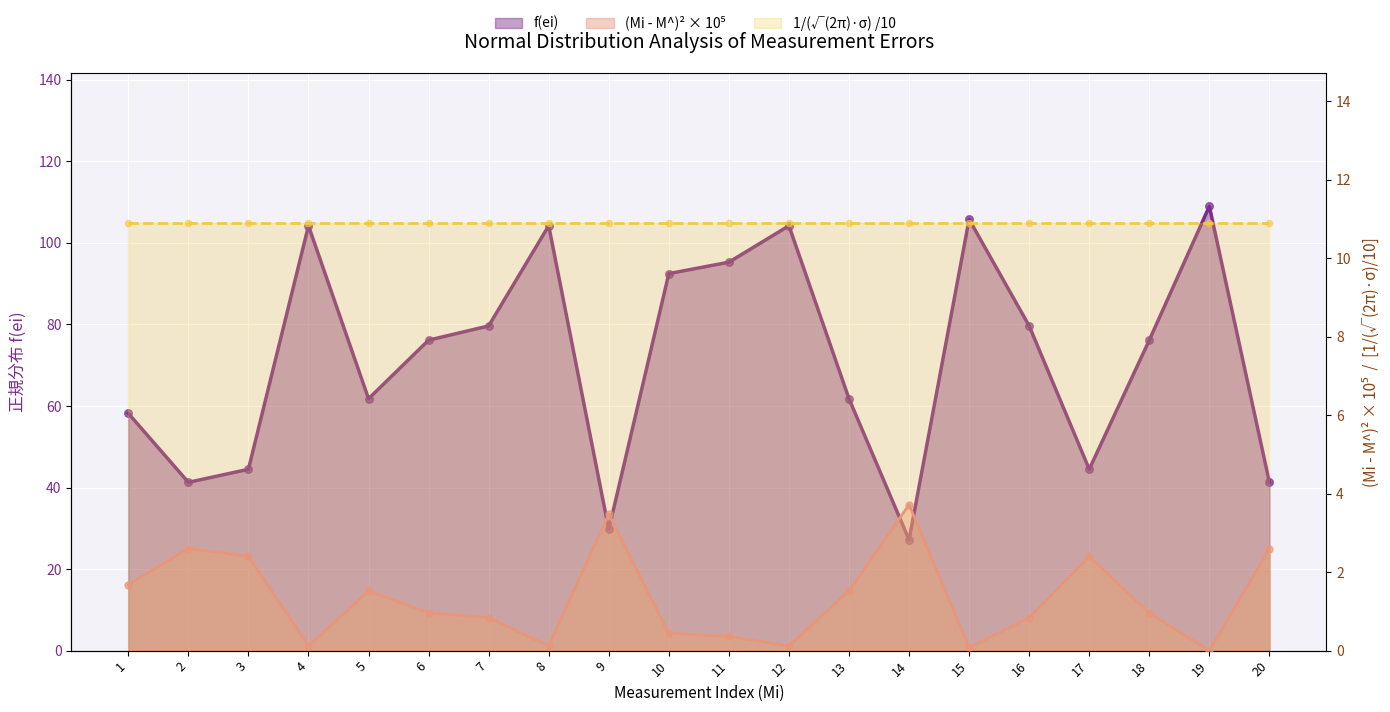

What is the total value across all series at 8?

104.3